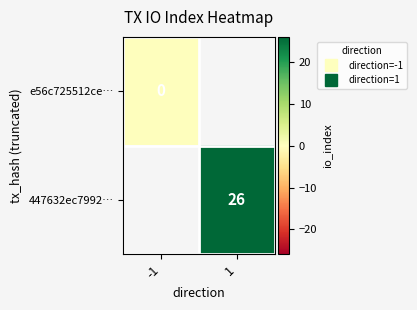

At how many categories does at least one series exceed 12?

1